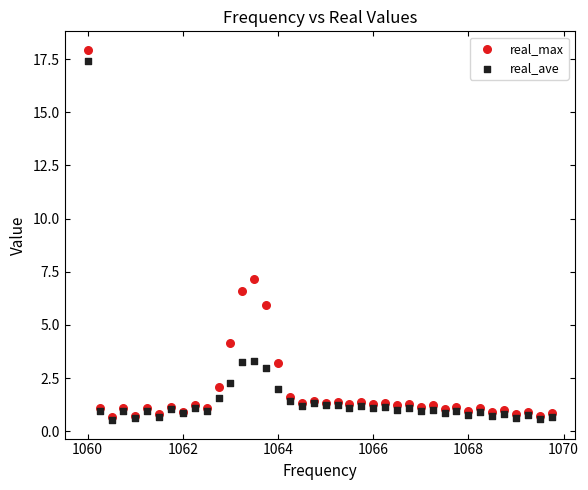

Which series has the widest spread of Y values?

real_max